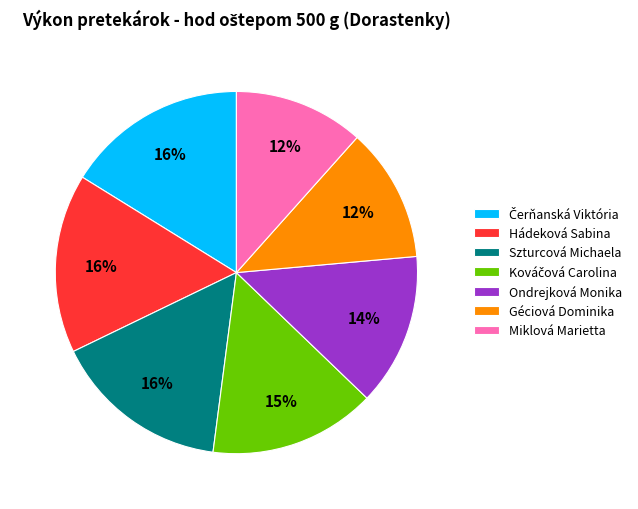

To the nearest percent, what percentage of the pie is Miklová Marietta?

12%